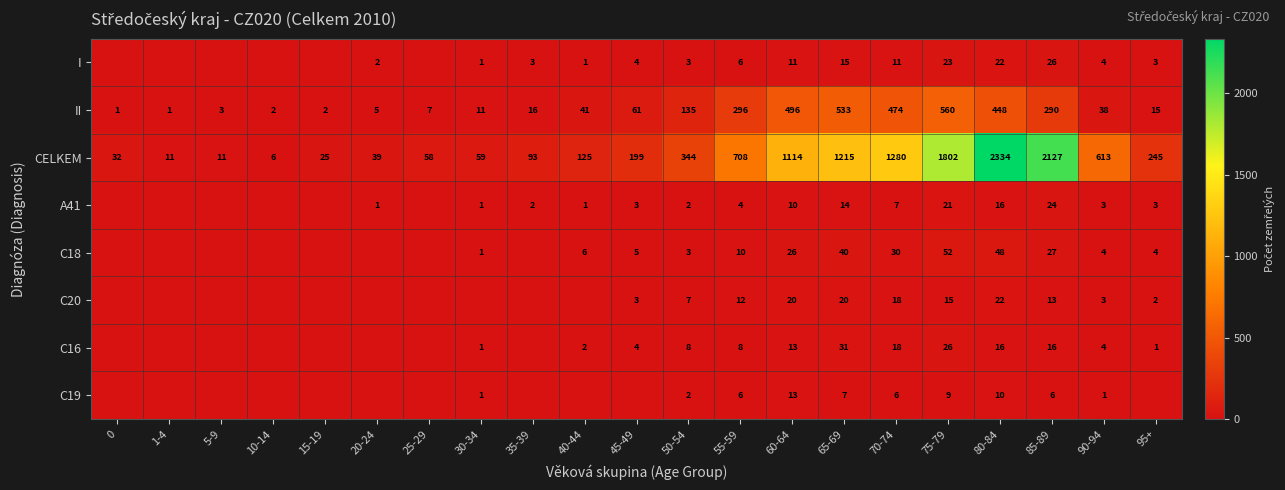

What is the difference between the C20 values at 45-49 and 65-69?

17